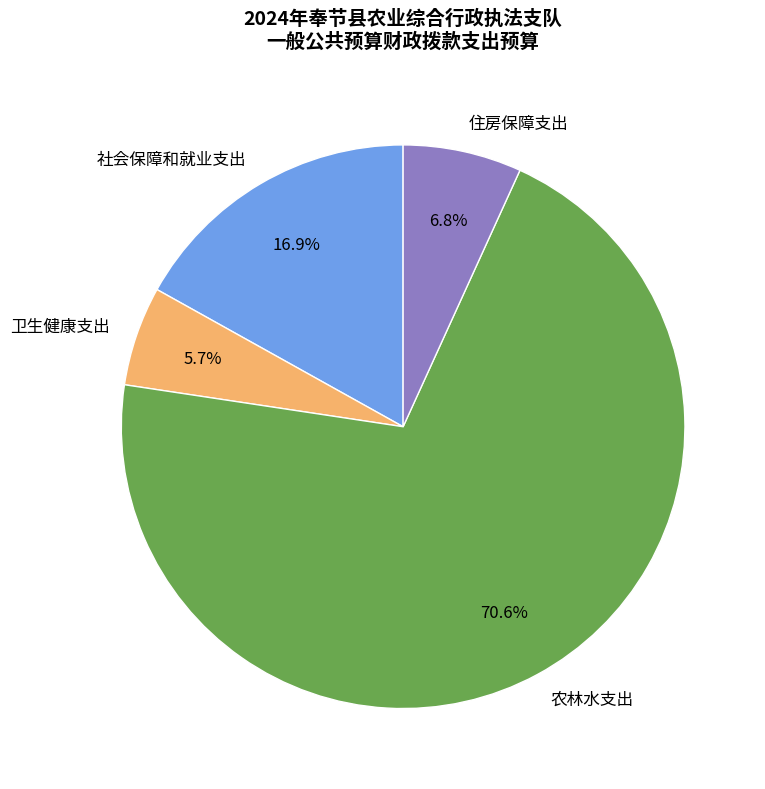

What percentage is the 社会保障和就业支出 slice, to the nearest percent?

17%